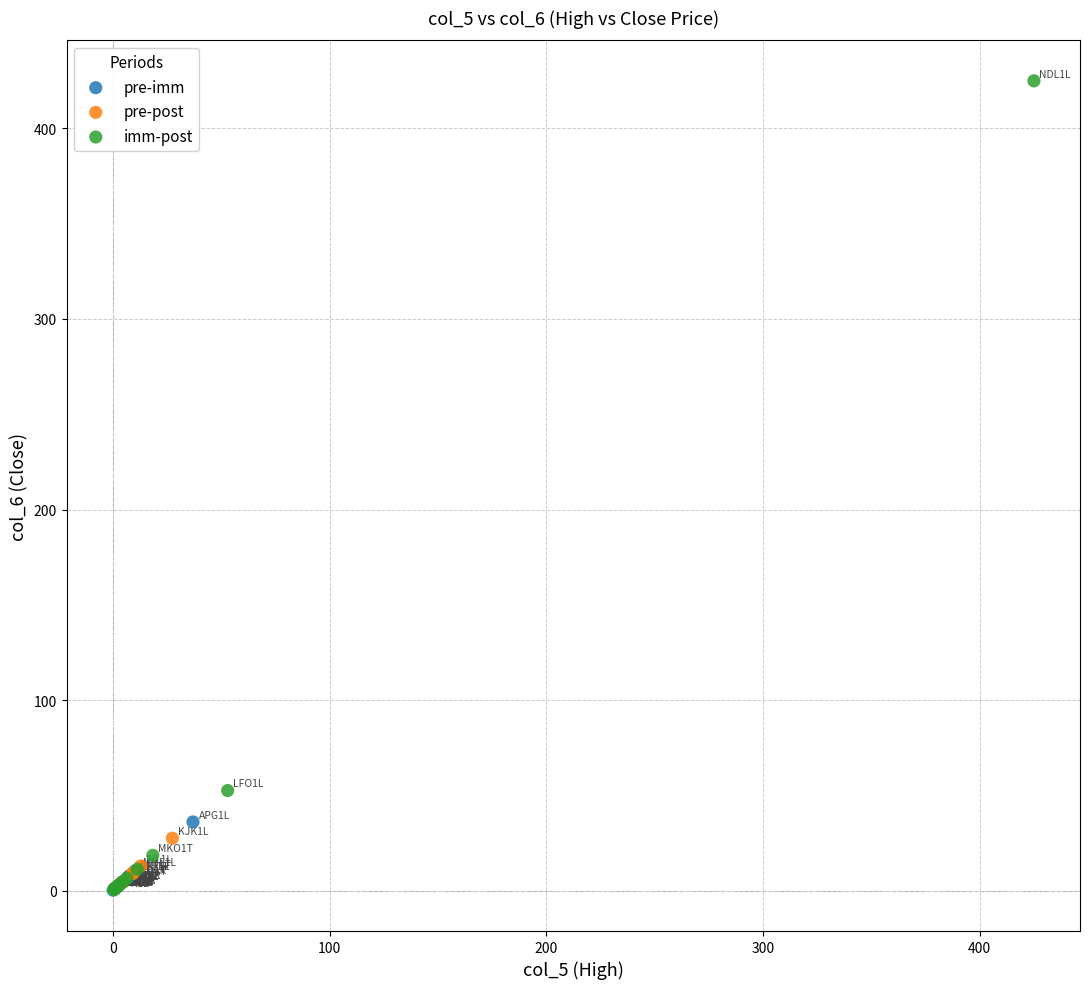

Which series reaches the maximum Y coordinate?

imm-post